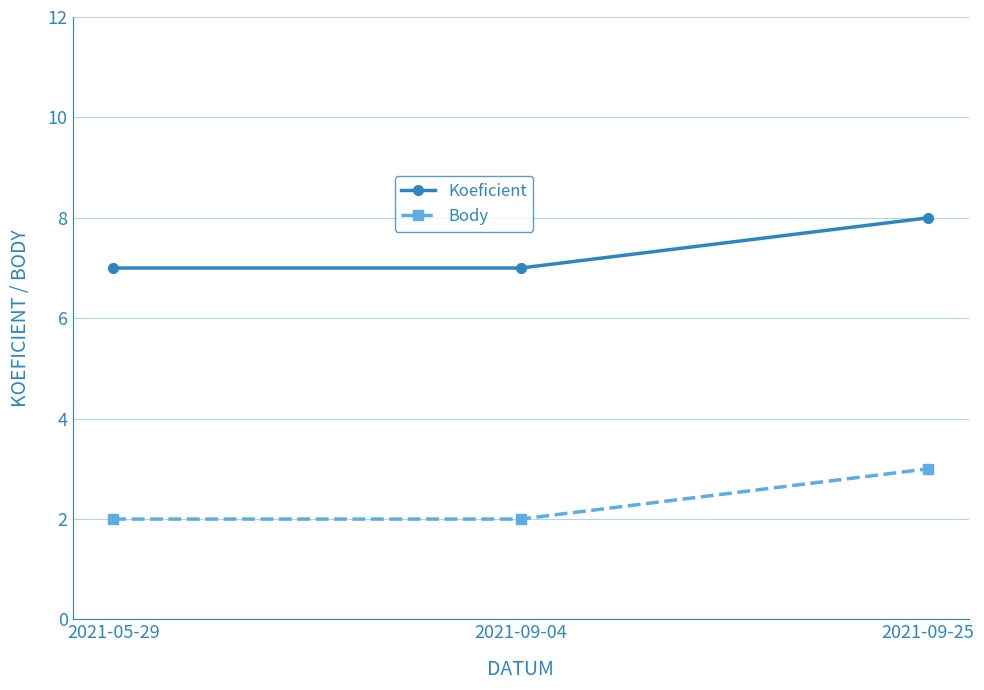

What is the difference between the highest and lowest values at 2021-05-29?

5